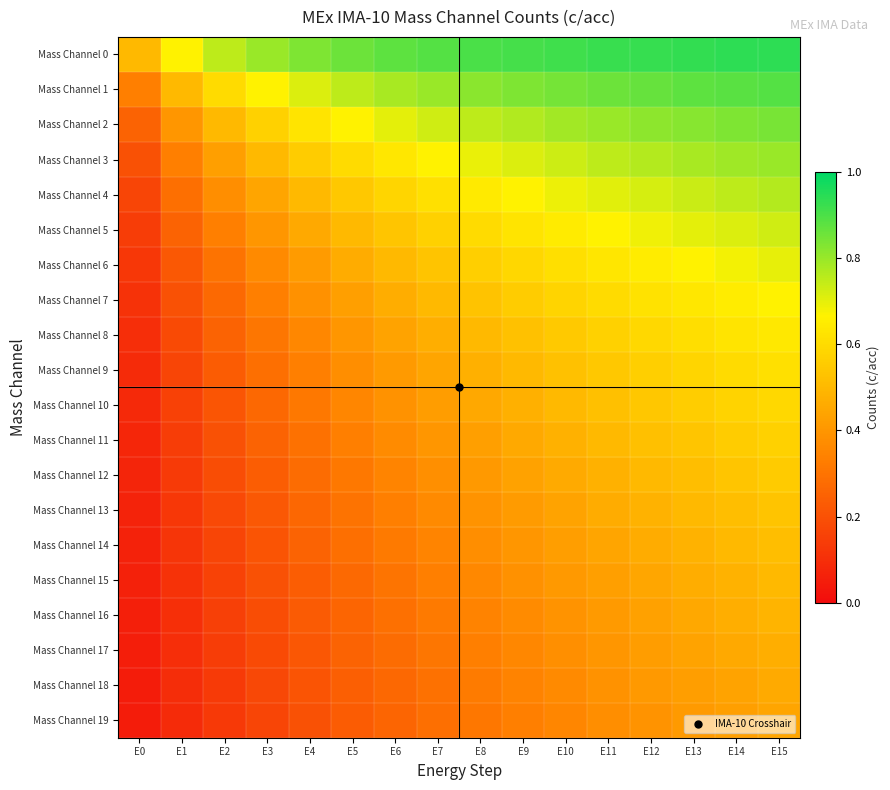

What is the total value across all series at E1?

4.4